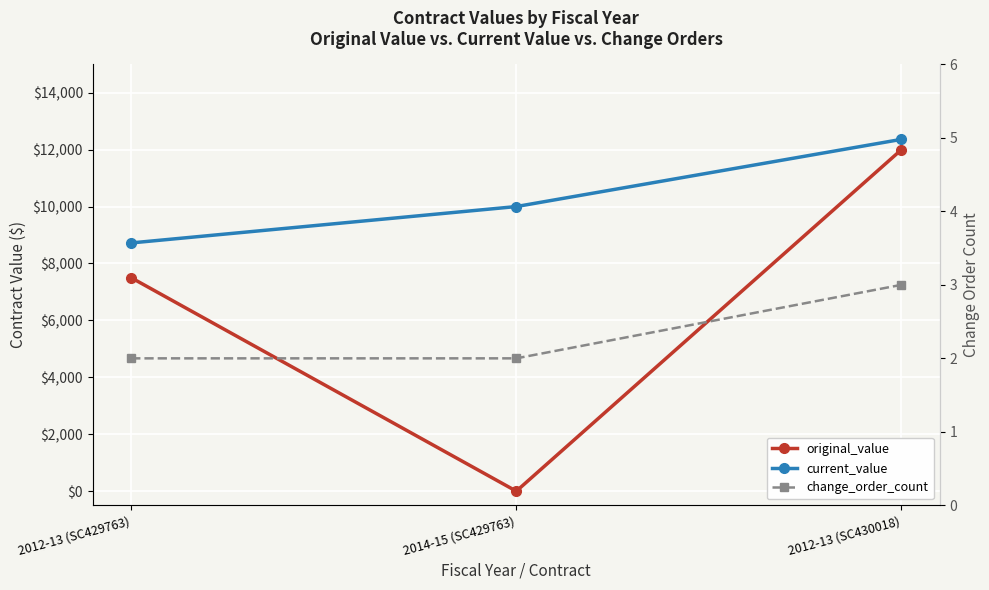

How many lines are shown in the chart?

3